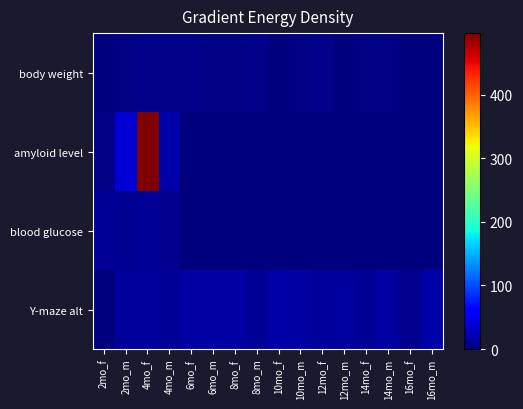

Which series has the largest total across all categories?

amyloid level